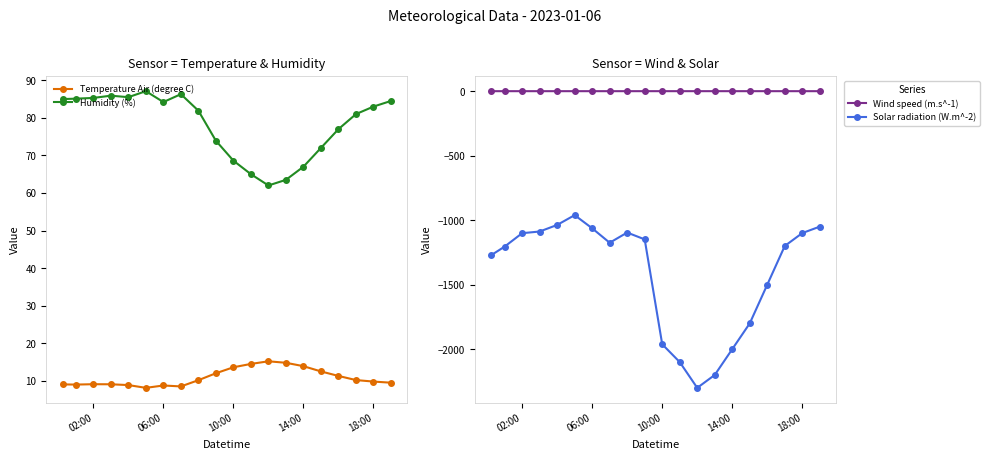

How many data points does each series have?

20